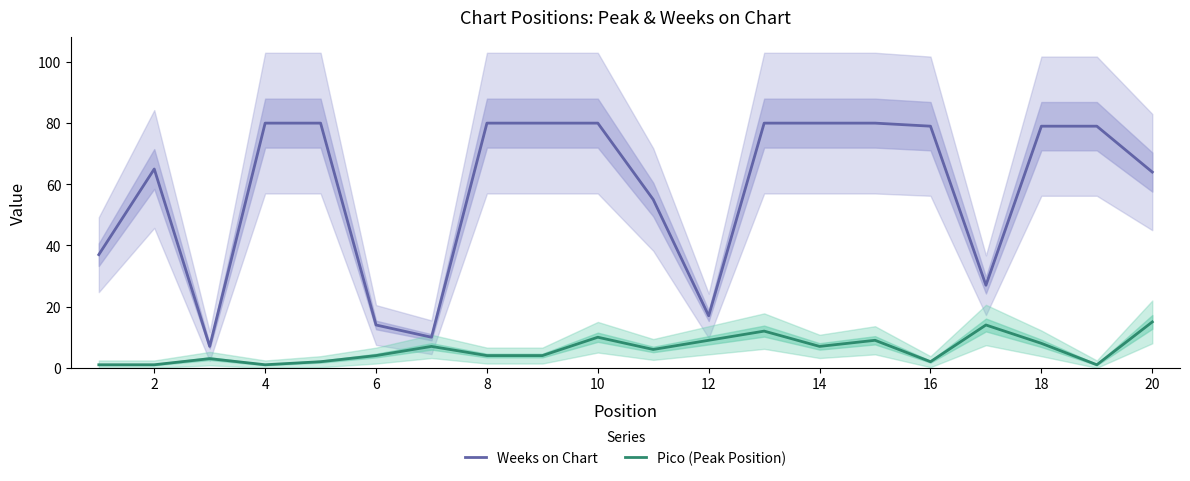

Which label corresponds to the largest value in the chart?

6